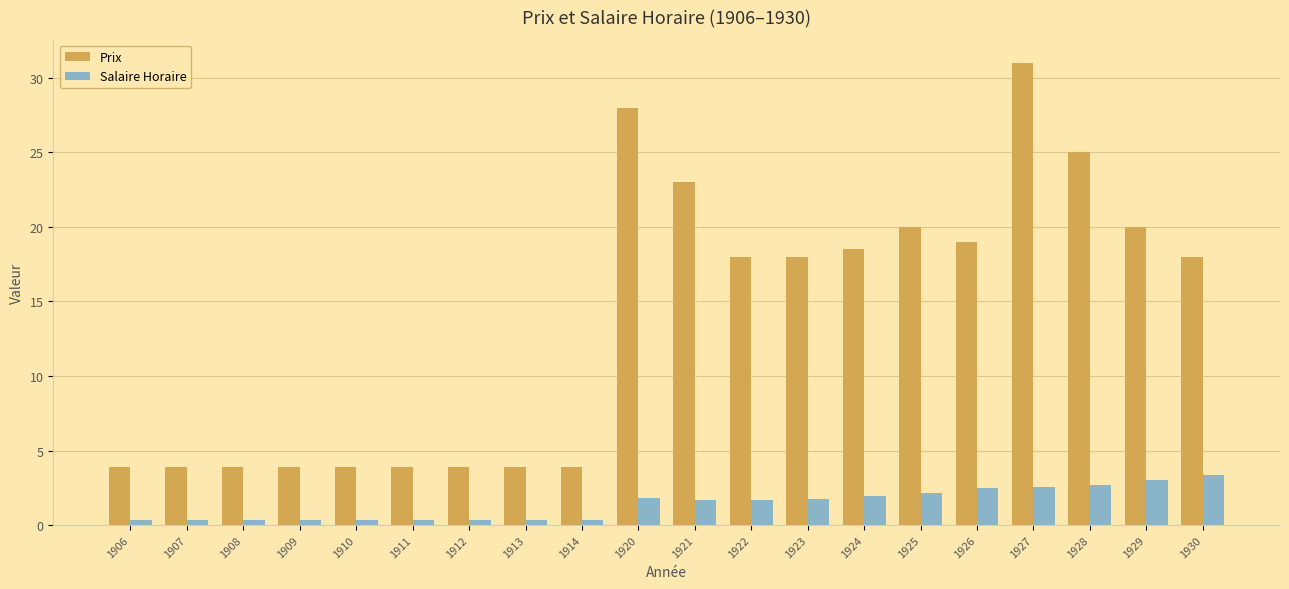

What is the difference between the highest and lowest values at 1926?

16.5